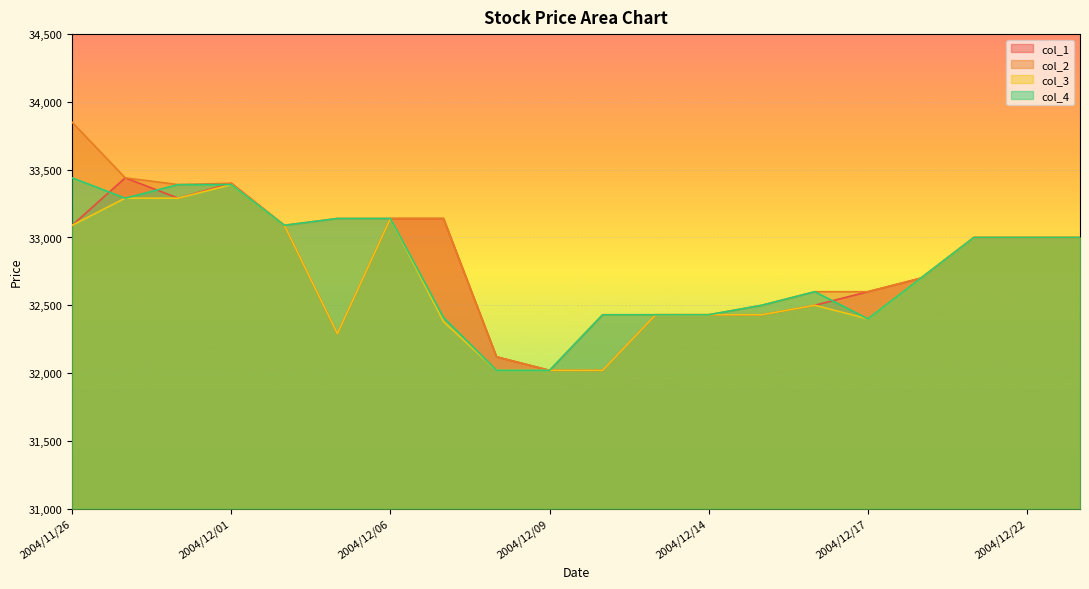

Reading right to left, transcribe all the data shown in this chart.

col_1: 2004/12/24=33000	2004/12/22=33000	2004/12/21=33000	2004/12/20=32700	2004/12/17=32600	2004/12/16=32500	2004/12/15=32430	2004/12/14=32430	2004/12/13=32430	2004/12/10=32020	2004/12/09=32020	2004/12/08=32120	2004/12/07=33140	2004/12/06=33140	2004/12/03=32290	2004/12/02=33090	2004/12/01=33400	2004/11/30=33290	2004/11/29=33440	2004/11/26=33090
col_2: 2004/12/24=33000	2004/12/22=33000	2004/12/21=33000	2004/12/20=32700	2004/12/17=32600	2004/12/16=32600	2004/12/15=32500	2004/12/14=32430	2004/12/13=32430	2004/12/10=32430	2004/12/09=32020	2004/12/08=32120	2004/12/07=33140	2004/12/06=33140	2004/12/03=33140	2004/12/02=33090	2004/12/01=33400	2004/11/30=33390	2004/11/29=33440	2004/11/26=33850
col_3: 2004/12/24=33000	2004/12/22=33000	2004/12/21=33000	2004/12/20=32700	2004/12/17=32400	2004/12/16=32500	2004/12/15=32430	2004/12/14=32430	2004/12/13=32430	2004/12/10=32020	2004/12/09=32020	2004/12/08=32020	2004/12/07=32380	2004/12/06=33140	2004/12/03=32290	2004/12/02=33090	2004/12/01=33390	2004/11/30=33290	2004/11/29=33290	2004/11/26=33090
col_4: 2004/12/24=33000	2004/12/22=33000	2004/12/21=33000	2004/12/20=32700	2004/12/17=32400	2004/12/16=32600	2004/12/15=32500	2004/12/14=32430	2004/12/13=32430	2004/12/10=32430	2004/12/09=32020	2004/12/08=32020	2004/12/07=32410	2004/12/06=33140	2004/12/03=33140	2004/12/02=33090	2004/12/01=33390	2004/11/30=33390	2004/11/29=33290	2004/11/26=33440